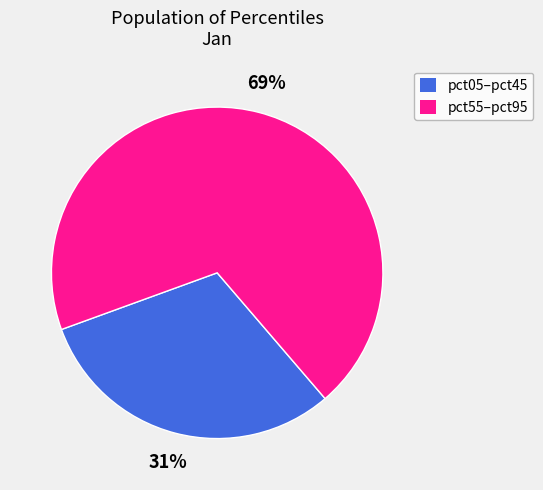

To the nearest percent, what portion does pct05–pct45 represent?

31%